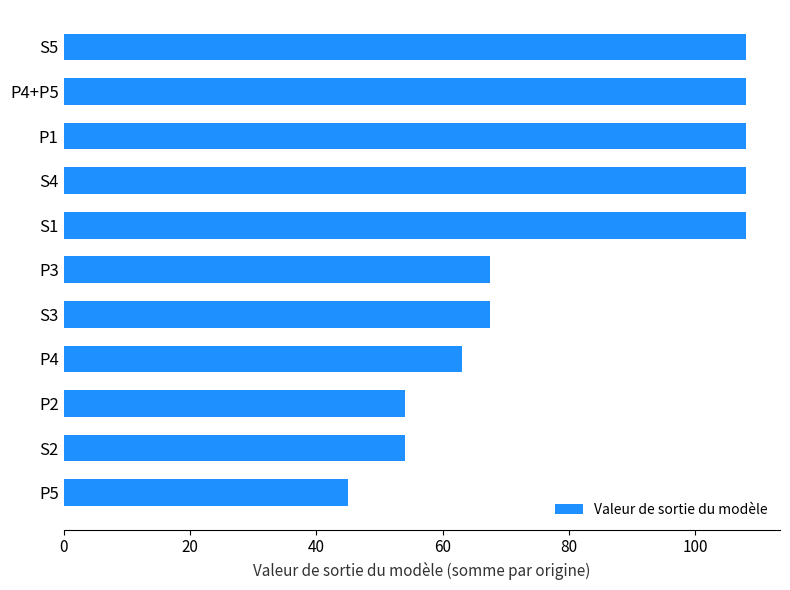

Count the number of data series in this chart.

1